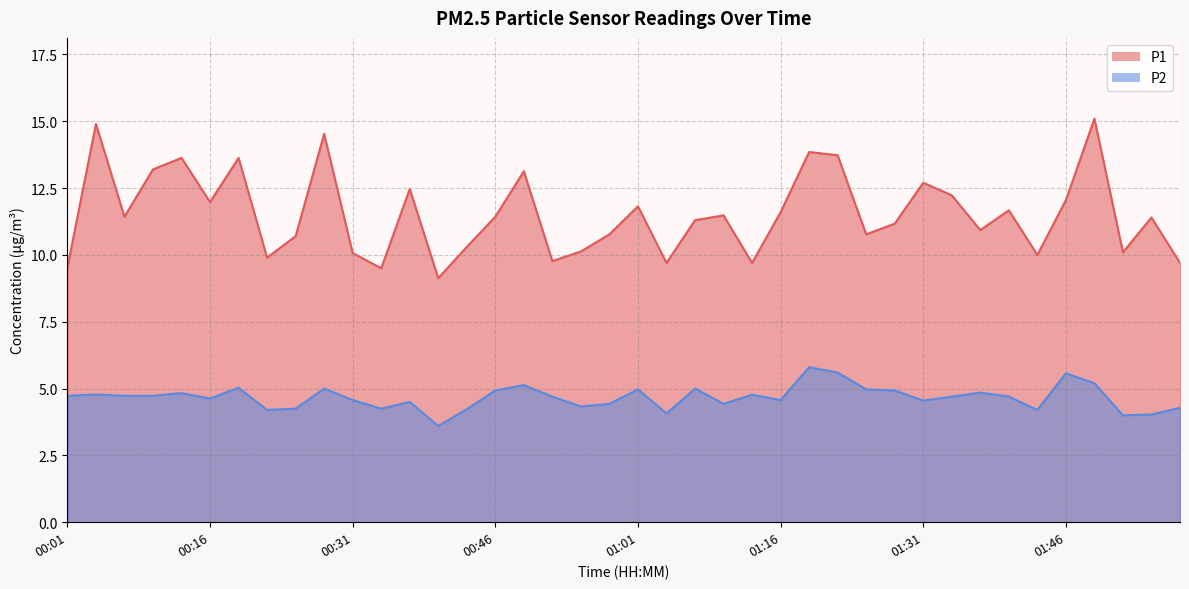

At which category is the sum across all series the highest?

01:49